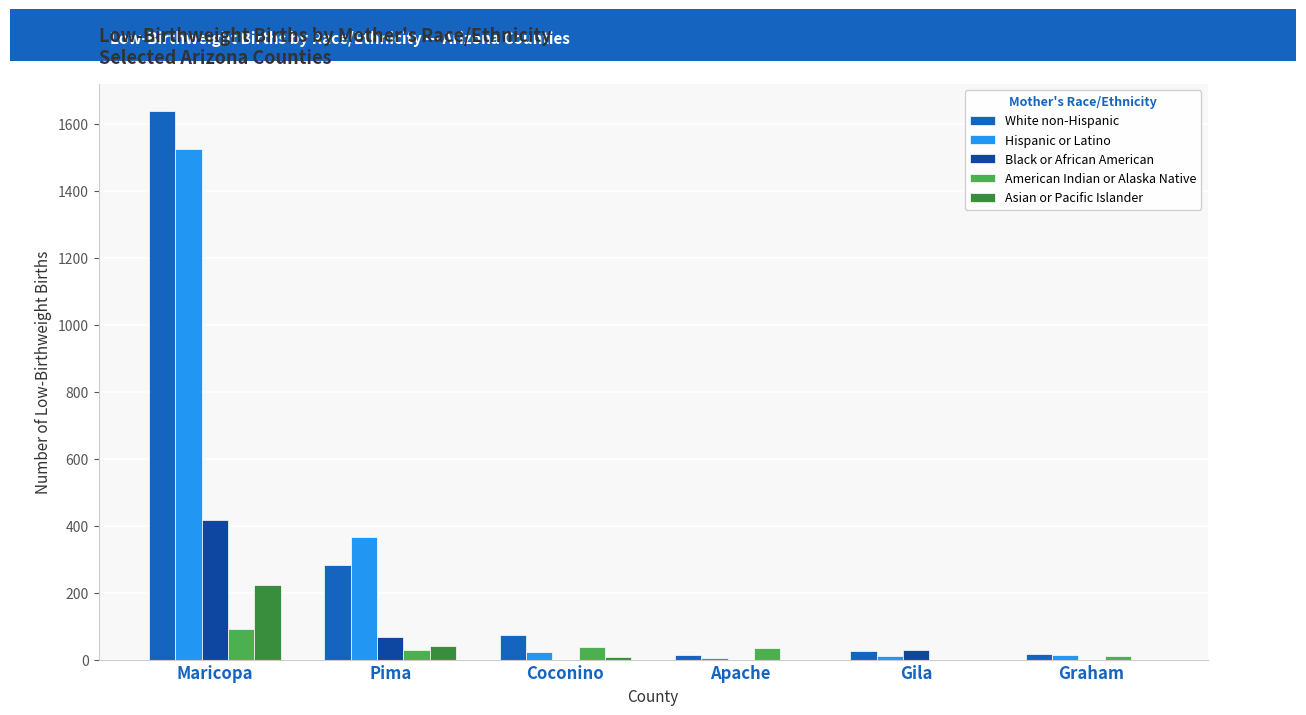

How many data points does each series have?

6